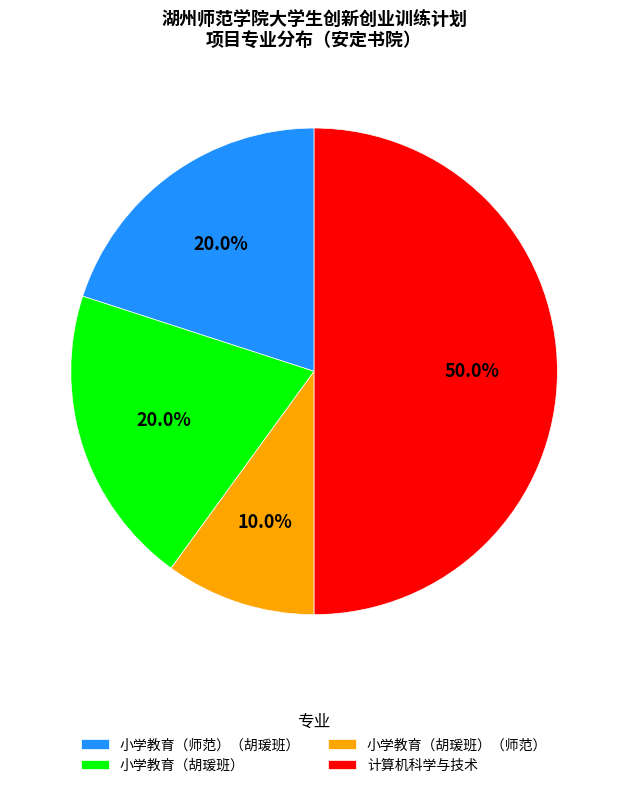

Does 小学教育（师范）（胡瑗班） represent more than half of the total?

No